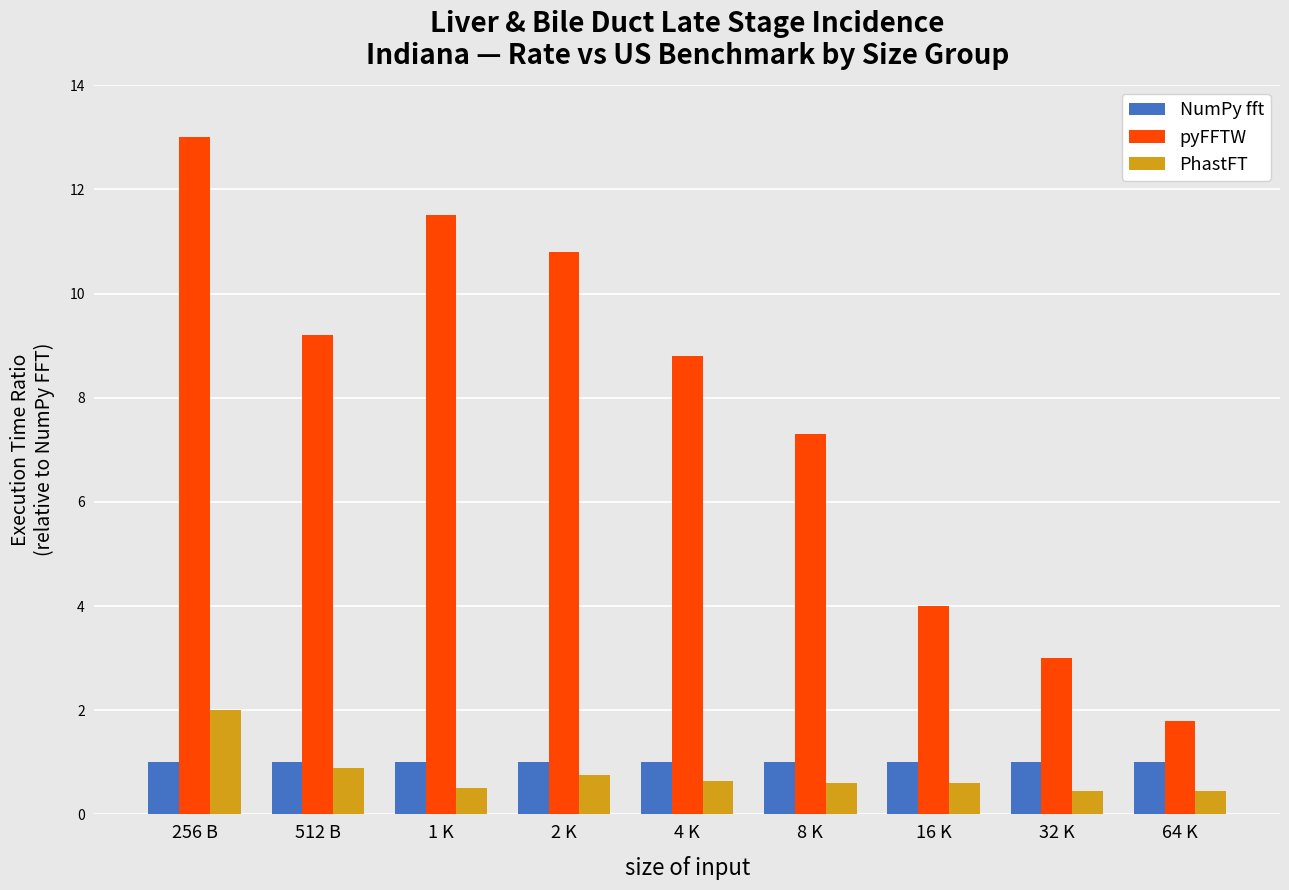

What is the approximate value of PhastFT at 256 B?

2.0